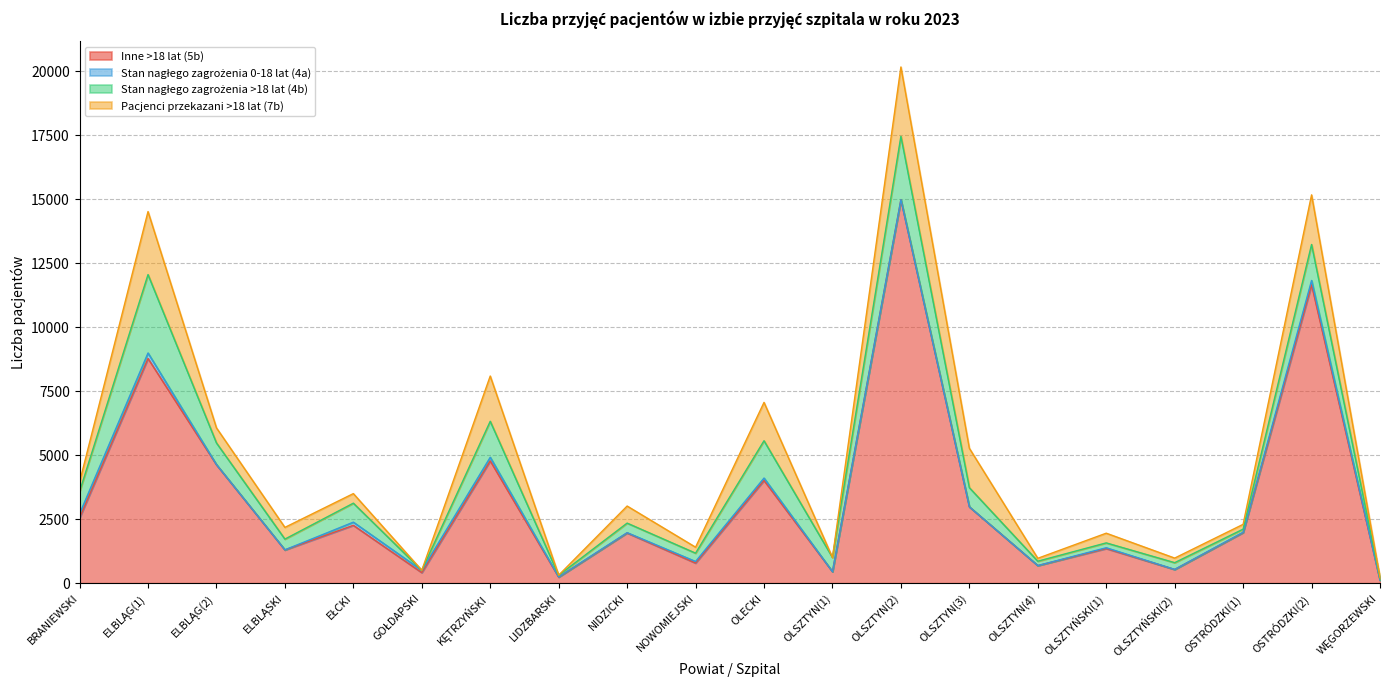

What position from the left is OLSZTYŃSKI(2)?

17